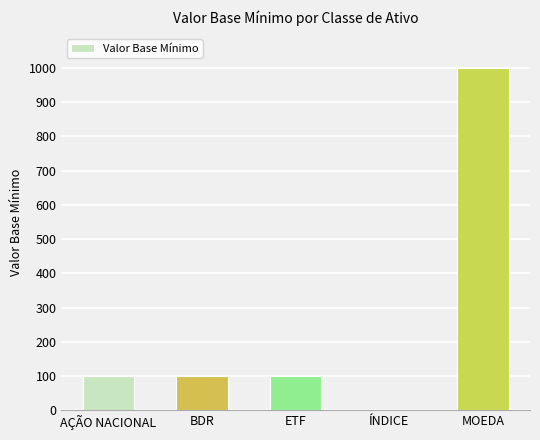

Is it true that the value at MOEDA is 1000?

True